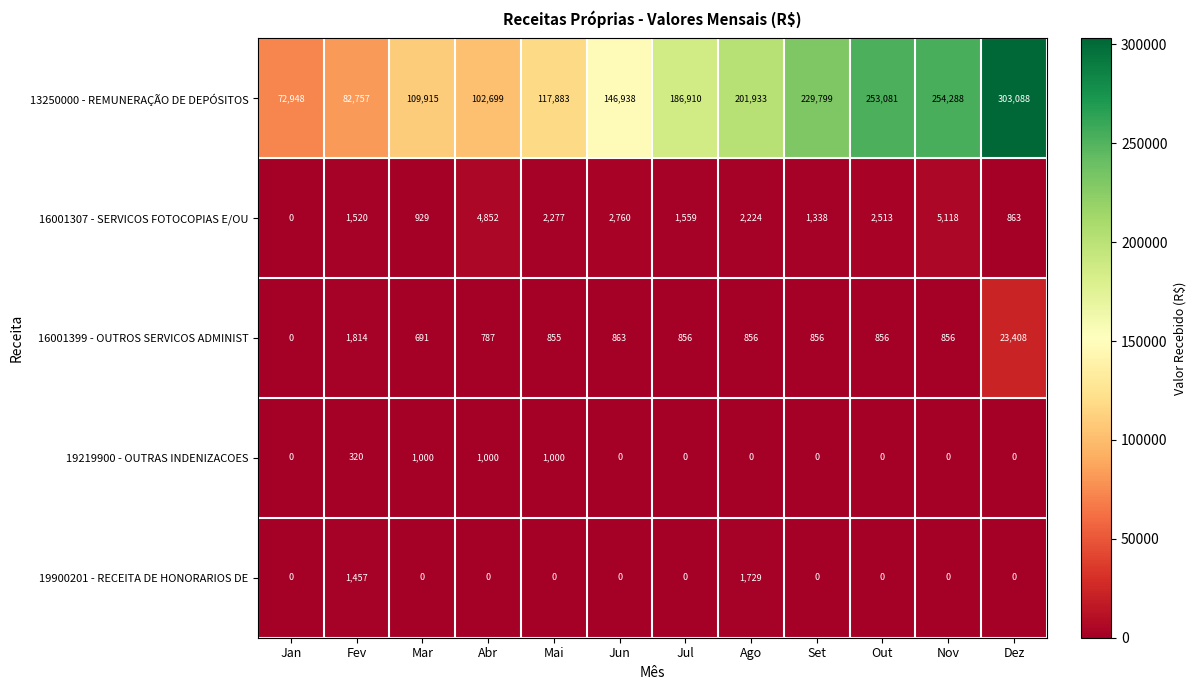

Which series has the largest total across all categories?

13250000 - REMUNERAÇÃO DE DEPÓSITOS